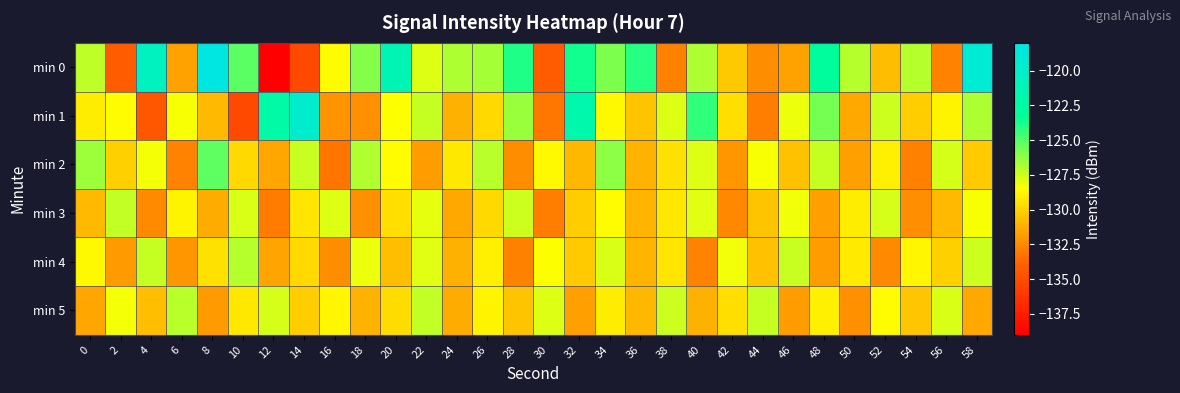

What is the spread (max minus min) of values at 4?

13.9